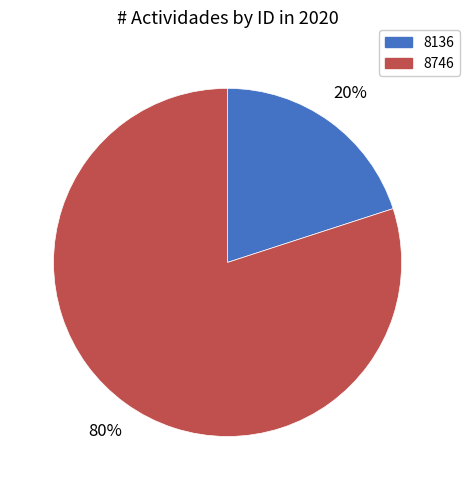

Rank the categories by value from lowest to highest.

8136, 8746